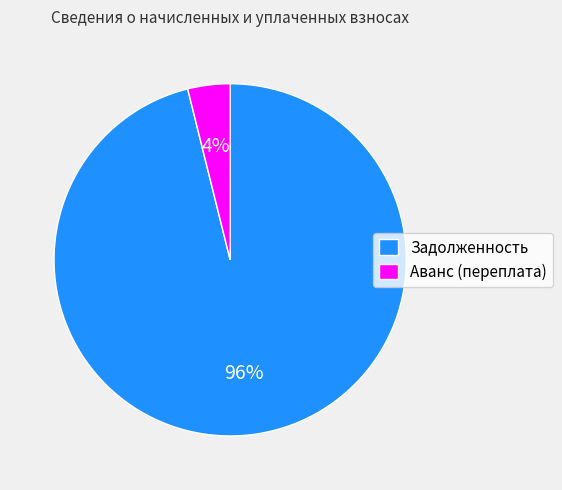

The Задолженность slice represents 96% of the pie. True or false?

True